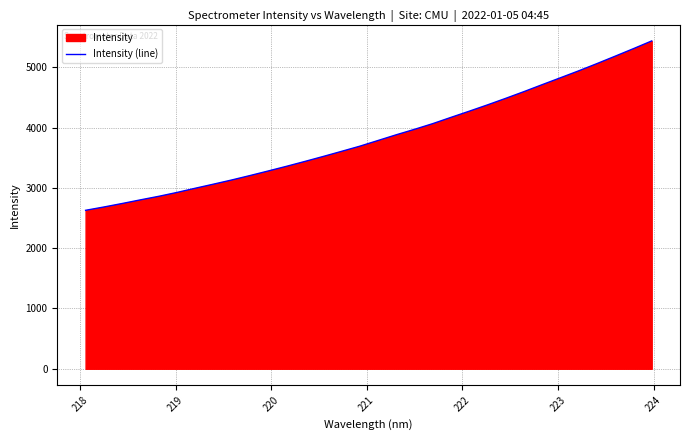

What is the maximum value shown in the chart?

5437.7